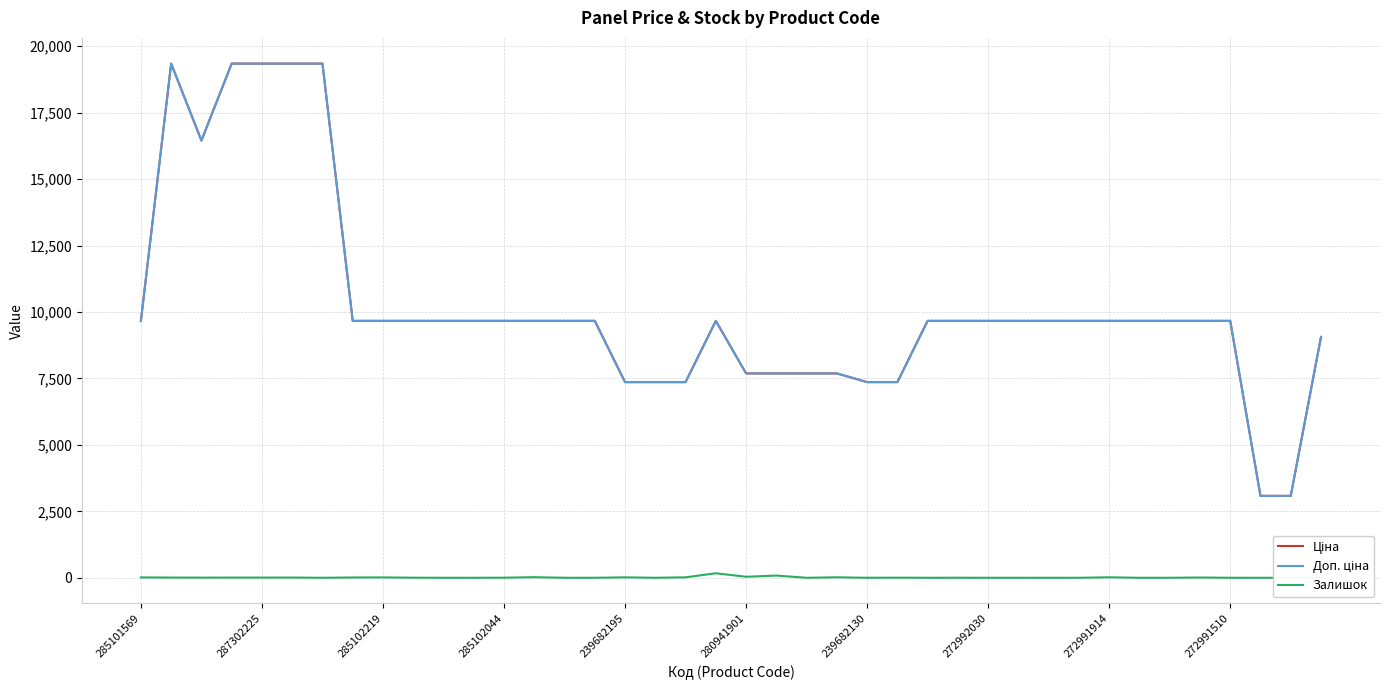

What is the maximum value for Ціна?

19343.1